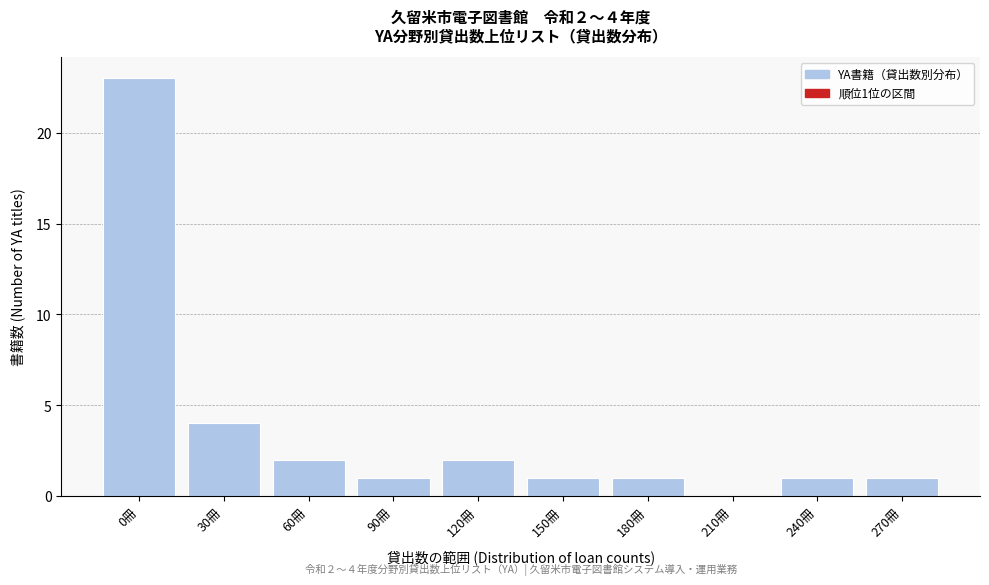

Reading left to right, list all the values displayed in this chart.

0冊=23	30冊=4	60冊=2	90冊=1	120冊=2	150冊=1	180冊=1	210冊=0	240冊=1	270冊=1